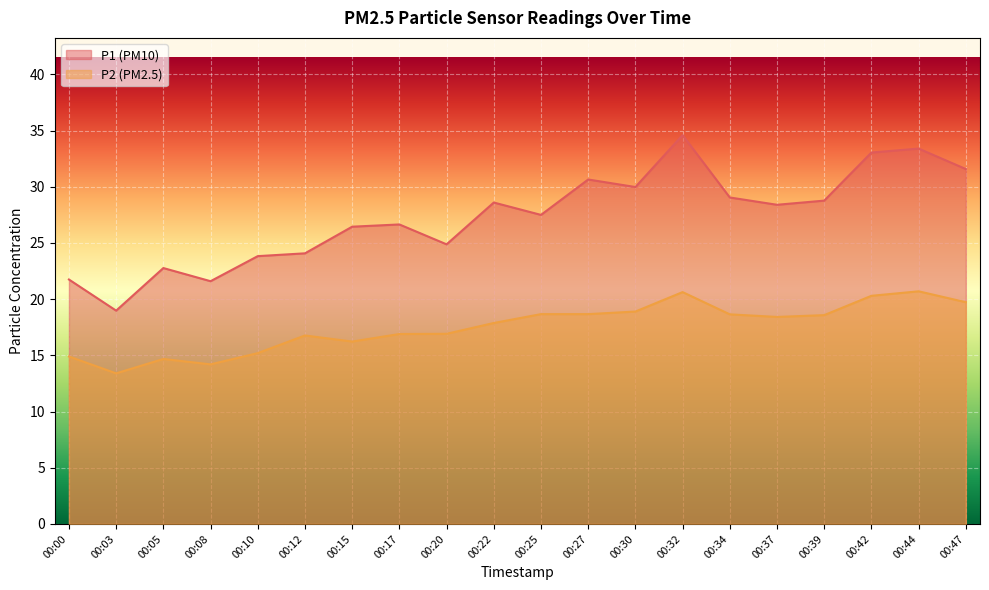

Is it true that P2 equals 20.3 at 00:42?

True